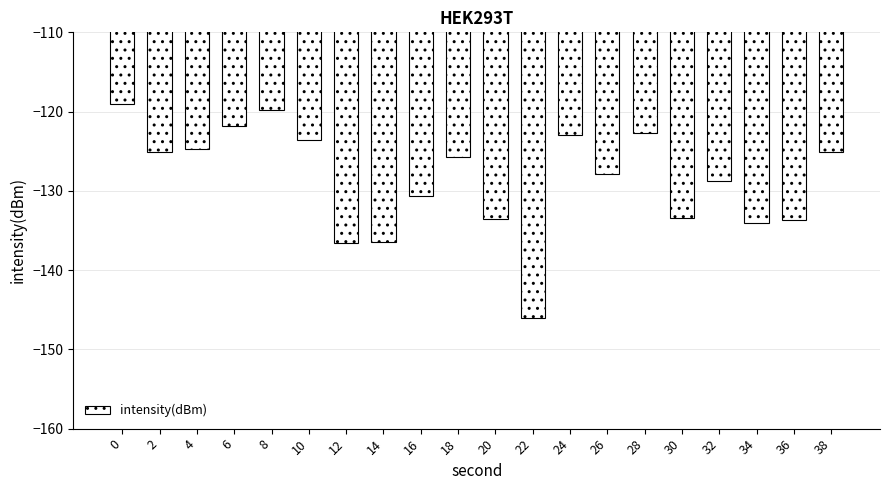

How many bars are there in total?

20